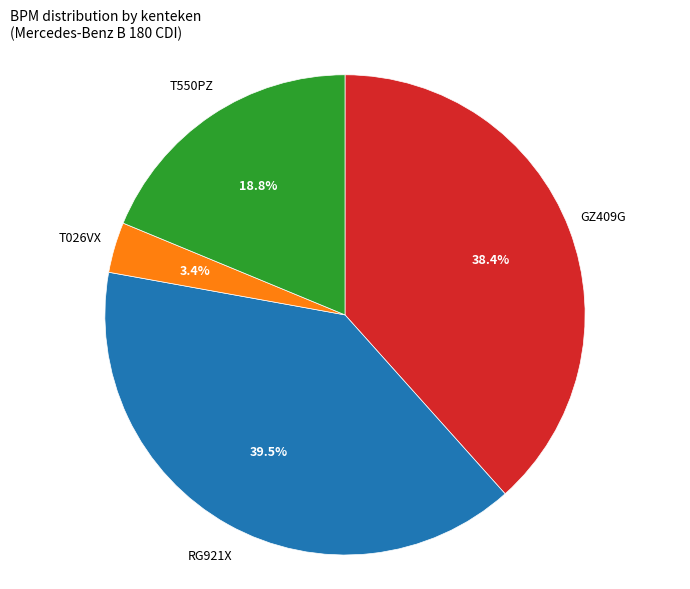

Does any single category account for the majority?

No